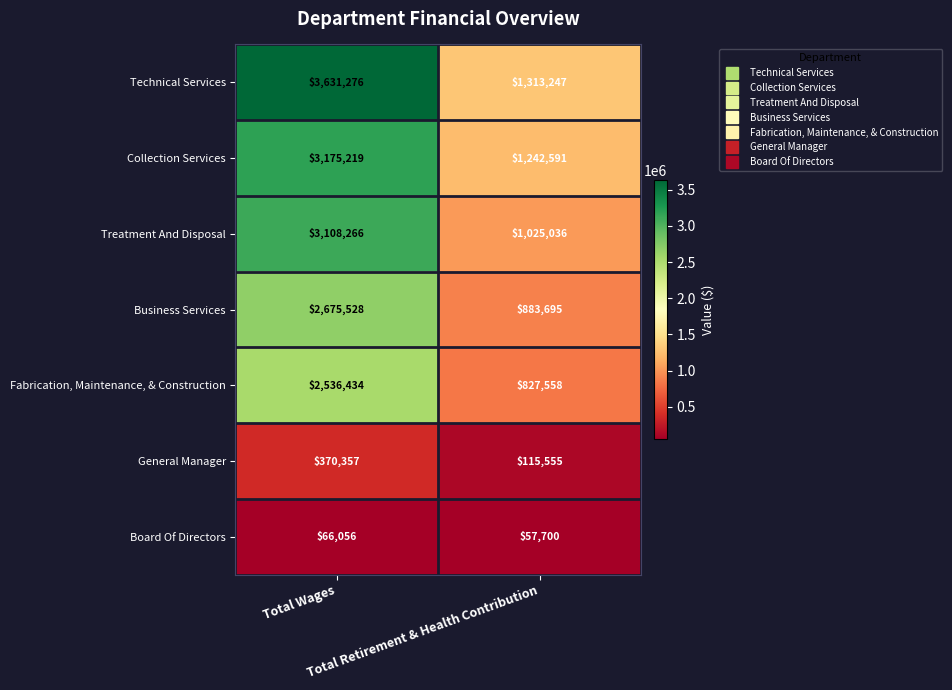

What is the average value of the Technical Services series?

2472262